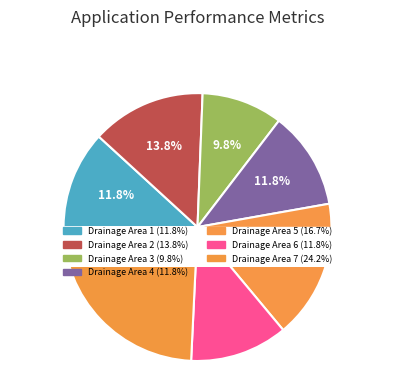

What is the largest slice in the pie chart?

Drainage Area 7